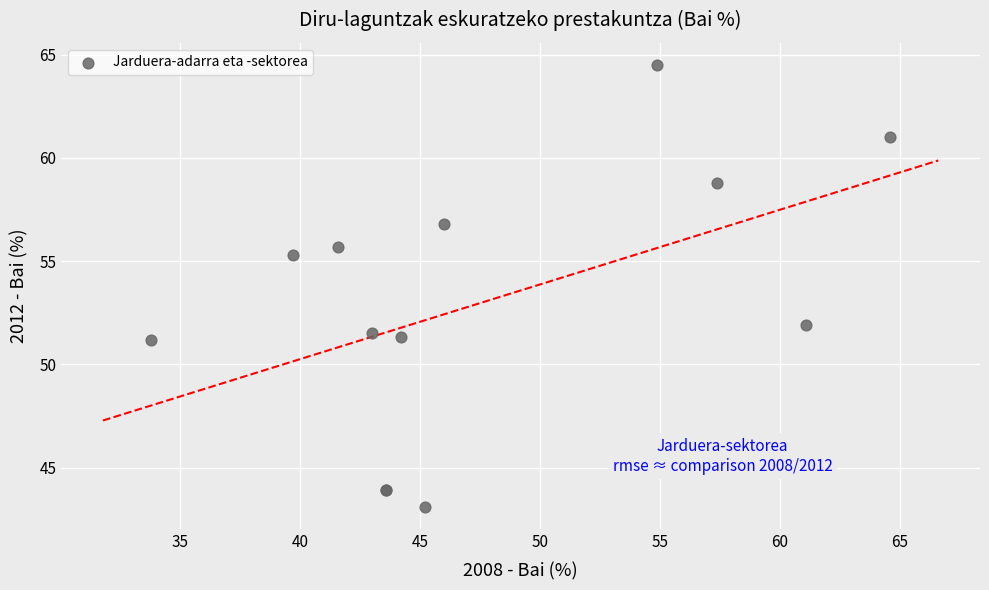

What Y value in the scatter plot is closest to 53?

51.9